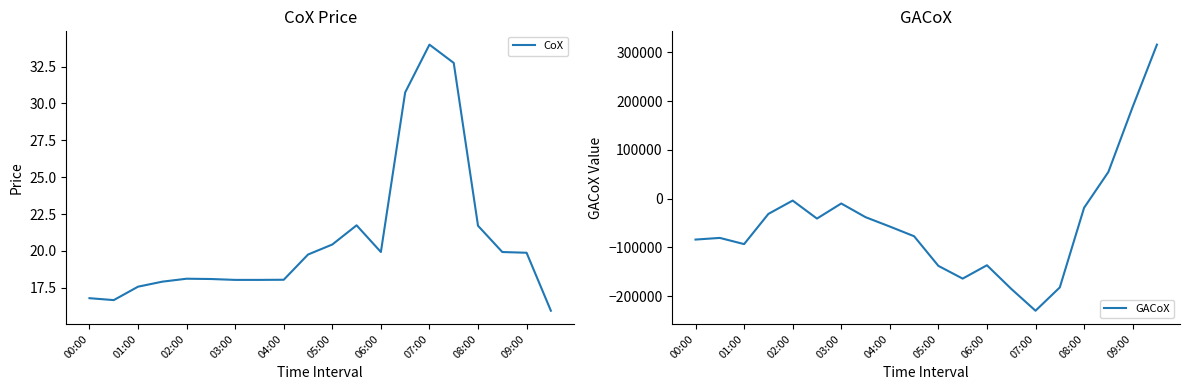

Is it true that CoX equals 29.1 at 06:00?

False